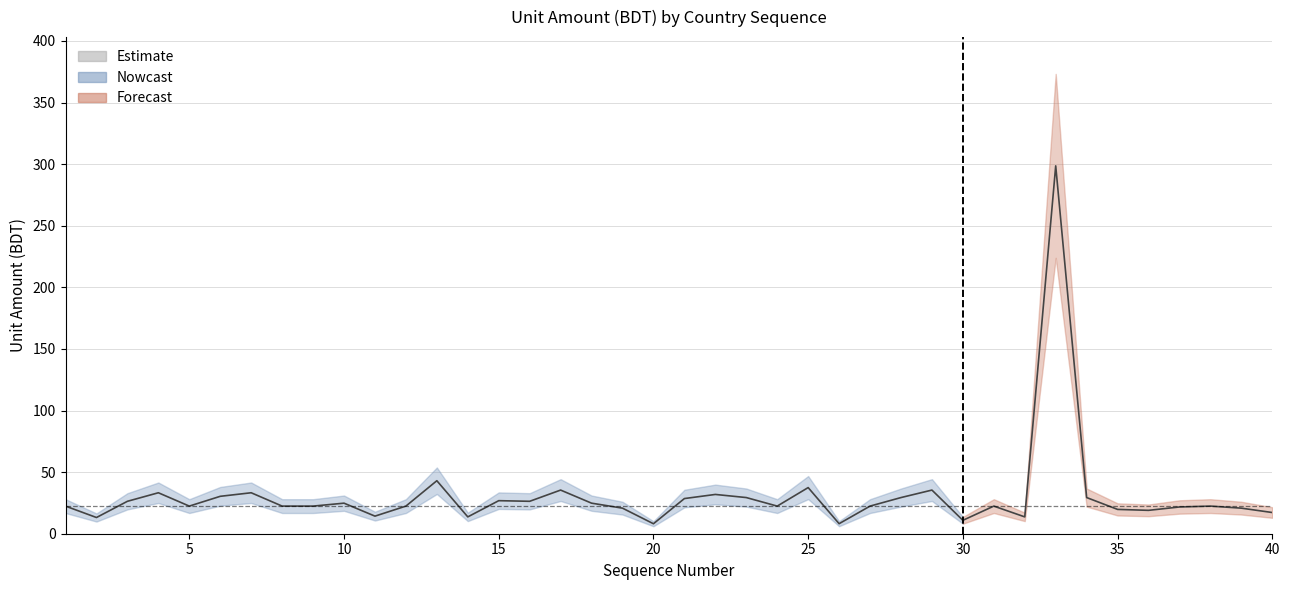

At which category does the chart reach its peak across all series?

33